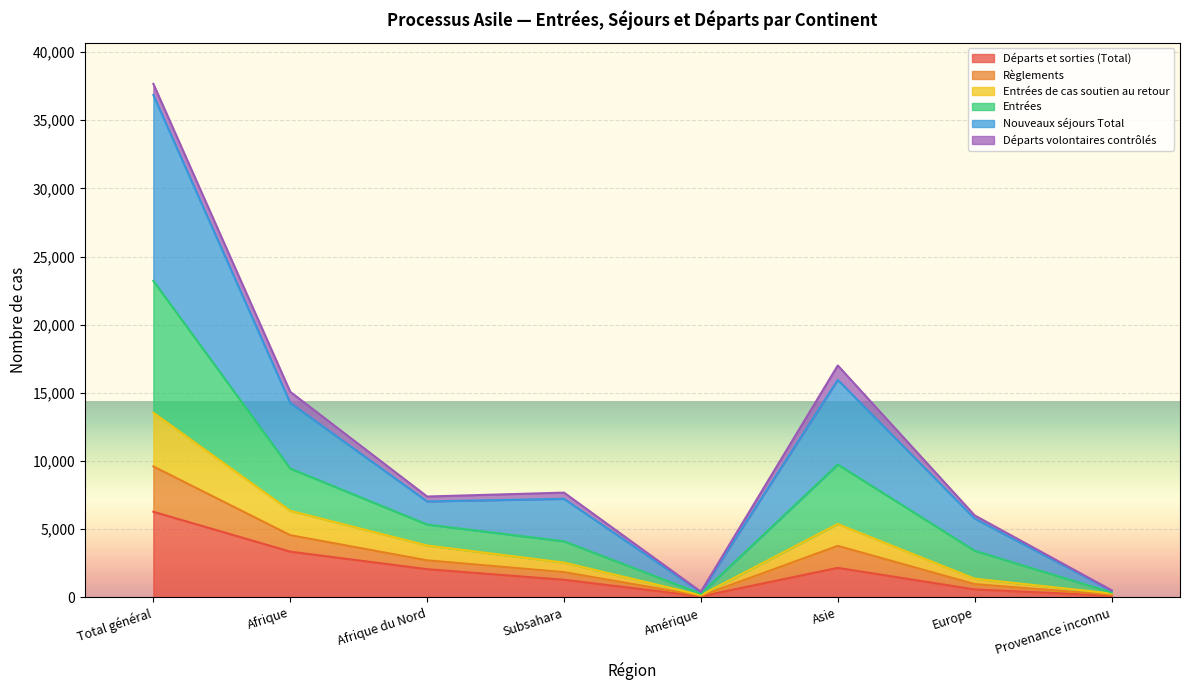

Is the value of Entrées at Asie greater than the value of Entrées de cas soutien au retour at Total général?

Yes